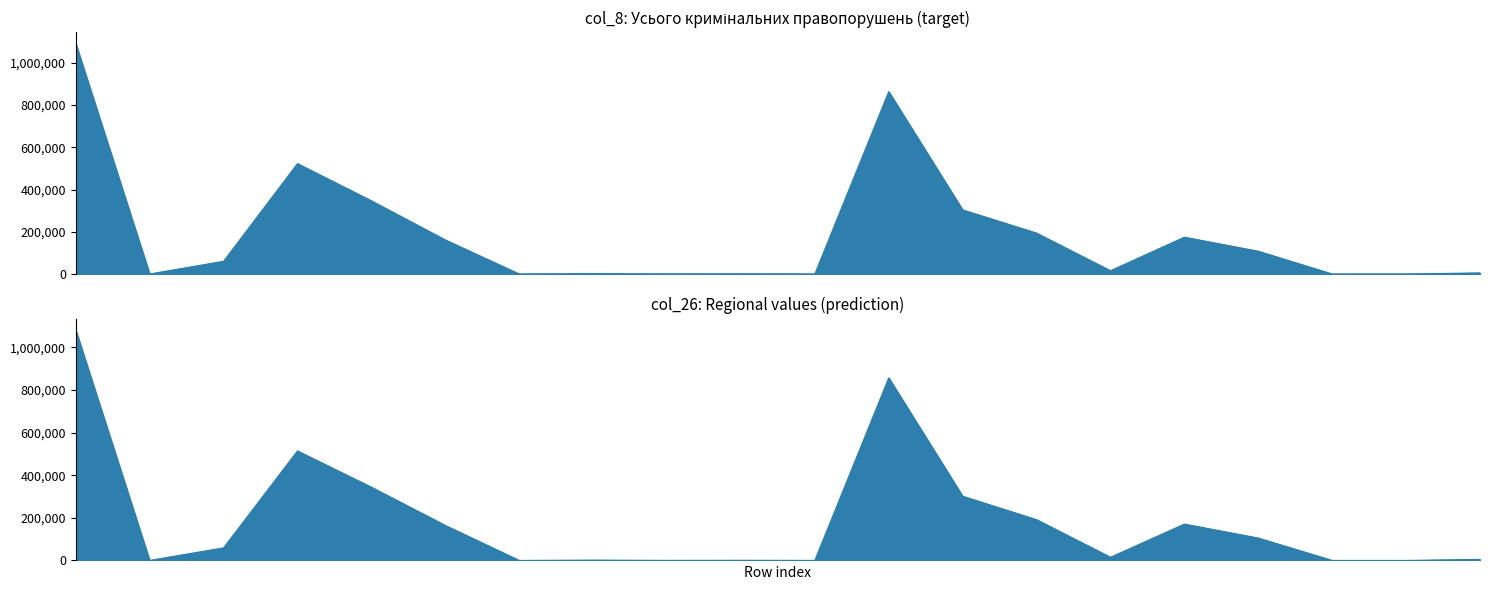

Rank the categories by col_8 (Усього) value from highest to lowest.

1, 12, 4, 5, 13, 14, 16, 6, 17, 3, 15, 20, 8, 10, 9, 11, 19, 18, 2, 7